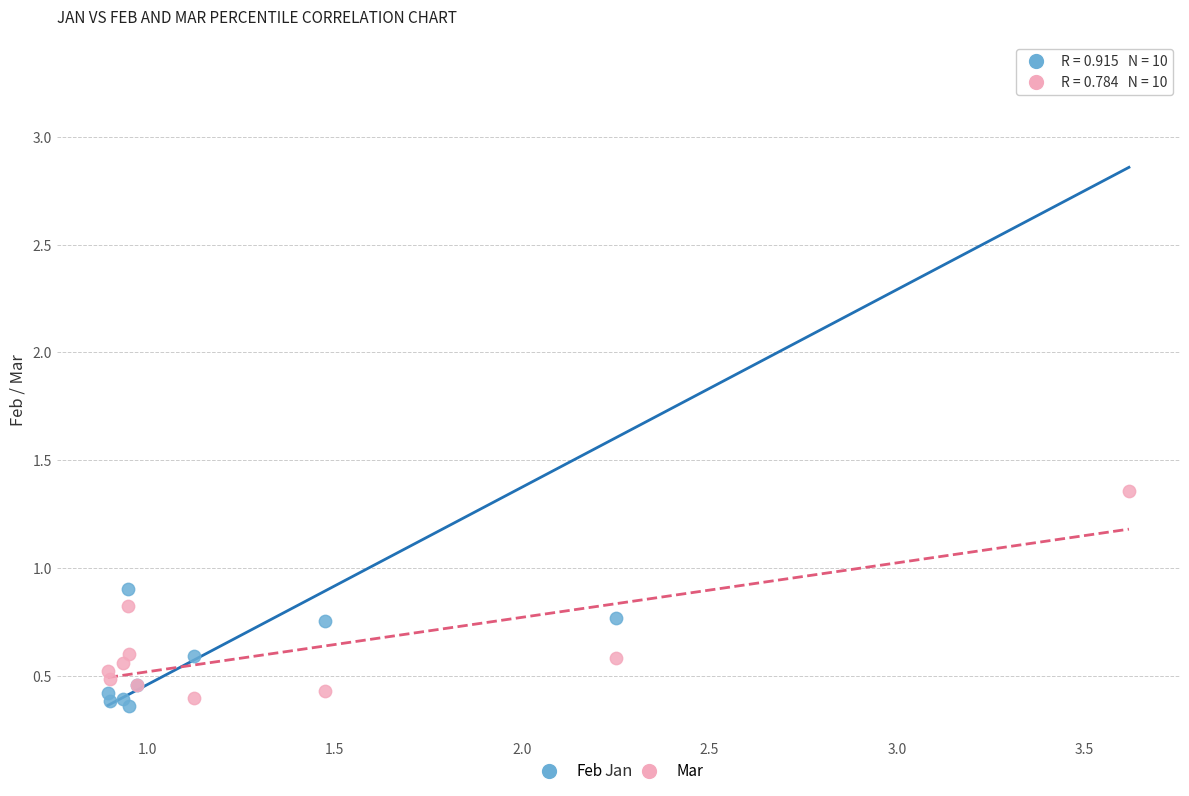

In the Feb series, what Y value is closest to 1?

0.9